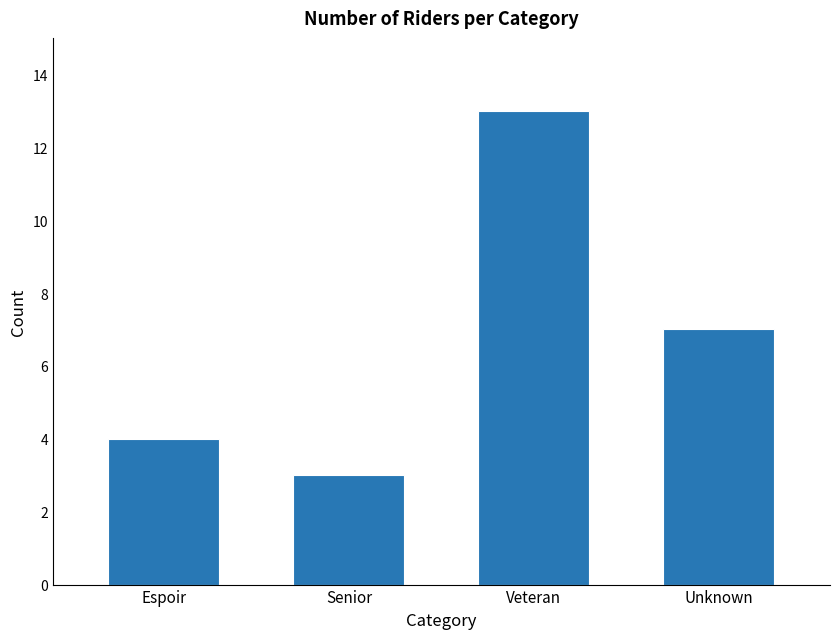

Which has a higher value, Veteran or Unknown?

Veteran